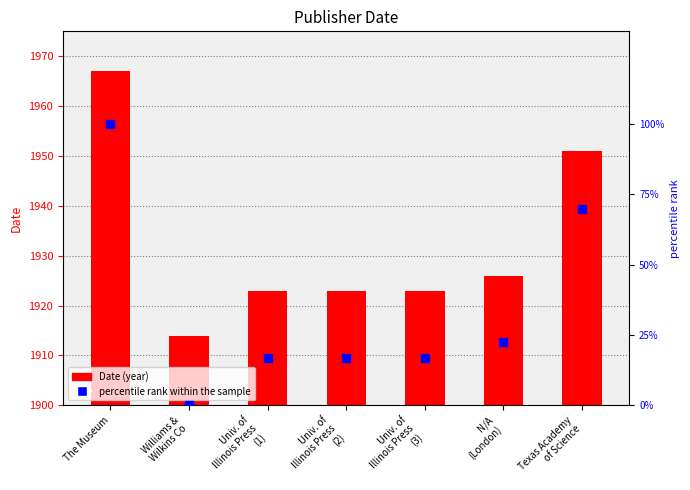

Which series contains the lowest Y value?

percentile rank within the sample